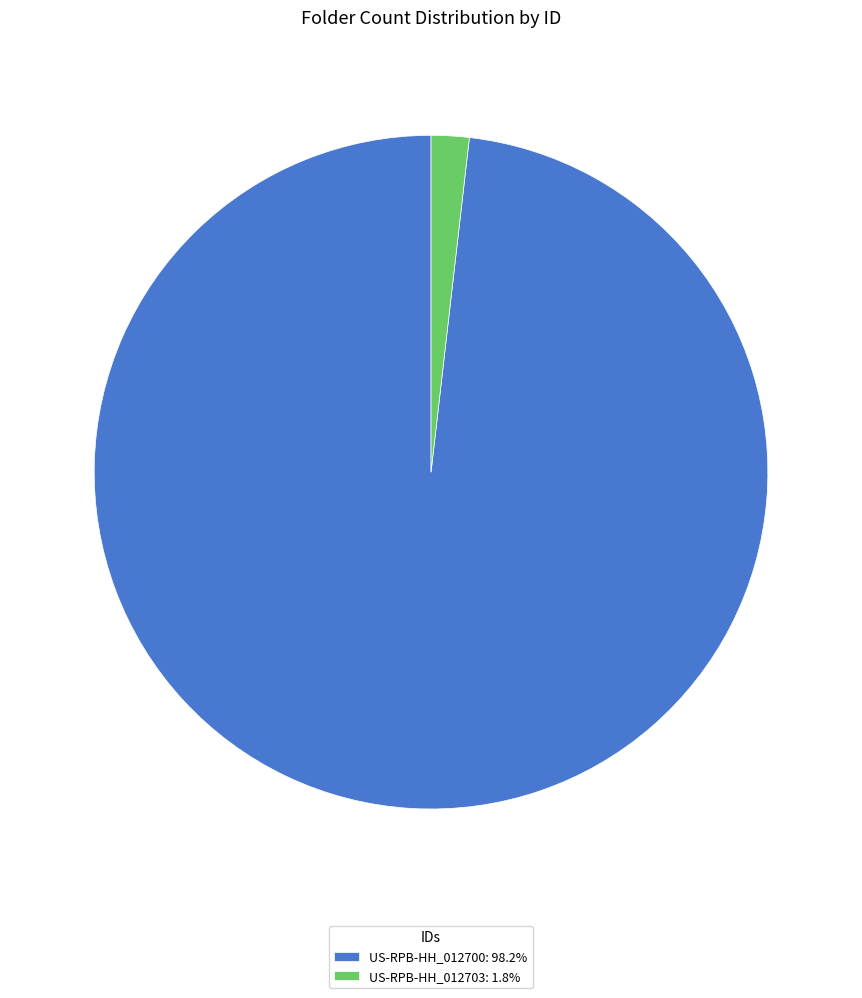

Is the sum of US-RPB-HH_012703 and US-RPB-HH_012700 greater than half?

Yes